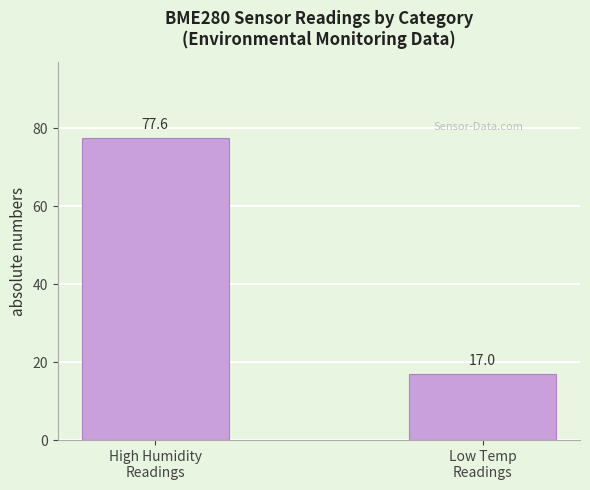

How many values exceed 77?

1